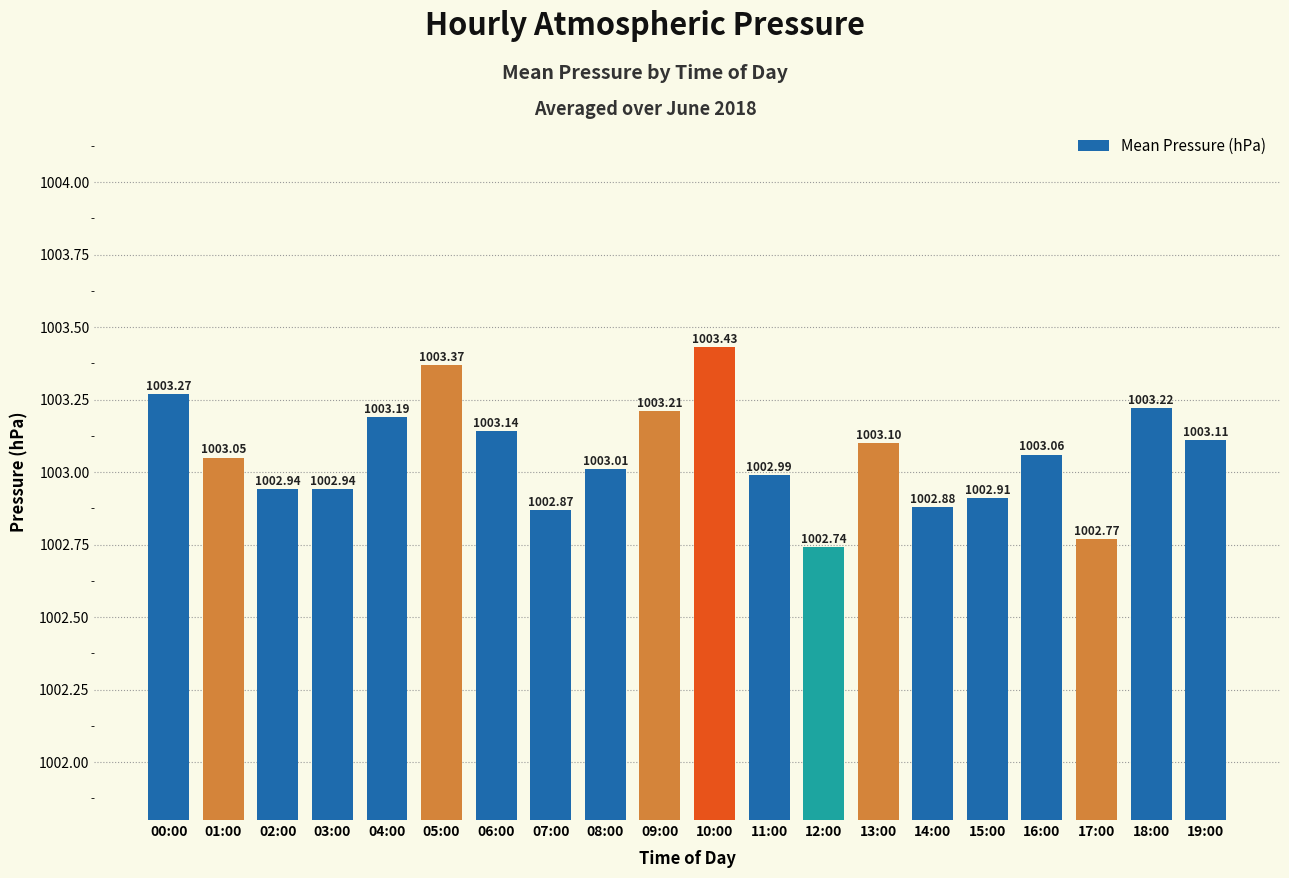

How many values exceed 1003?

12